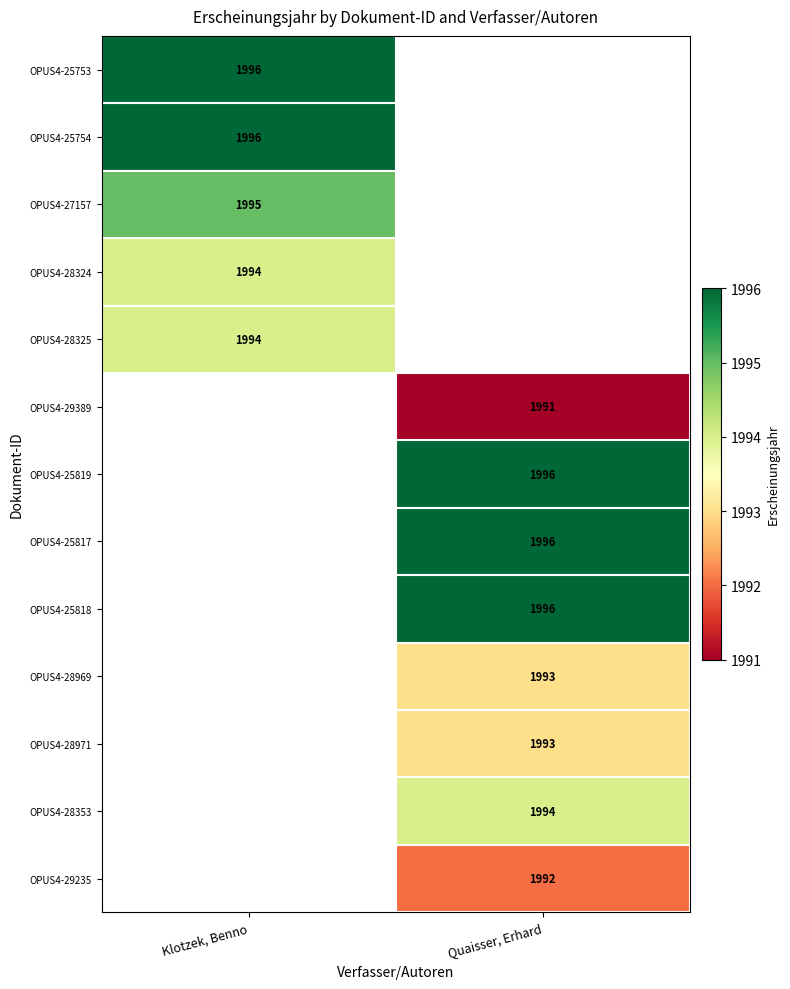

What is the minimum value shown in the chart?

1991.0